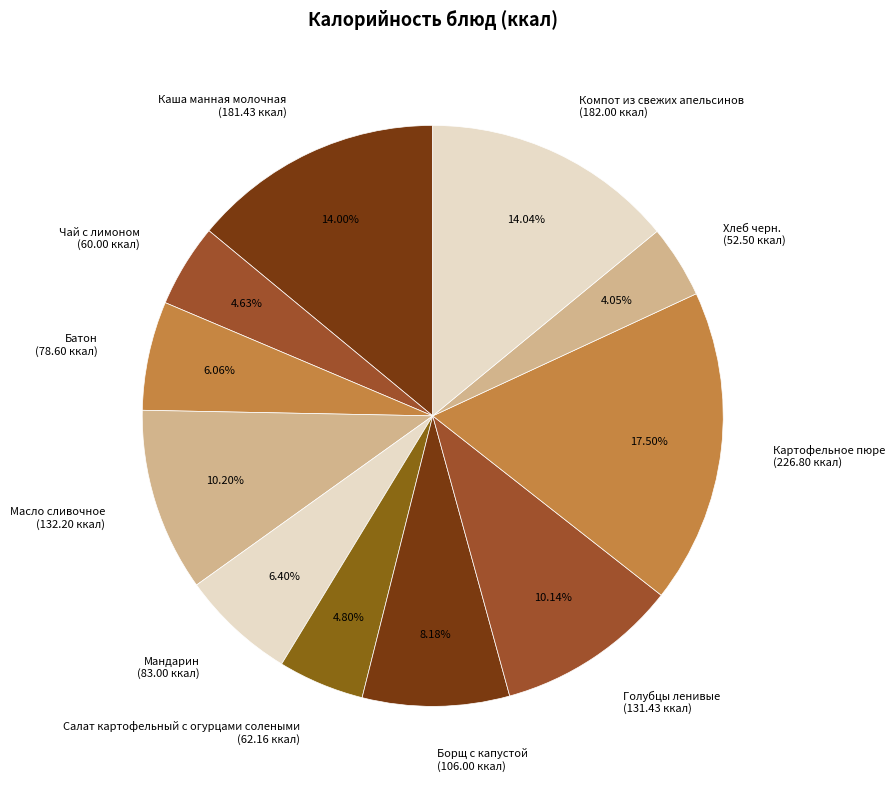

Does Голубцы ленивые (131.43 ккал) account for over 50% of the chart?

No